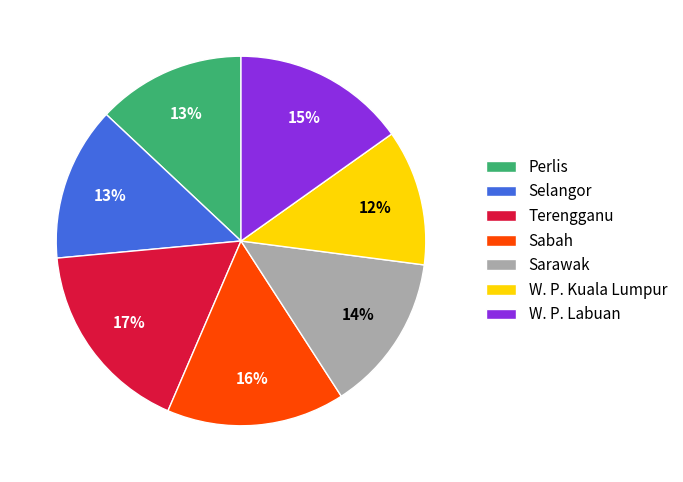

Count the number of slices in the pie.

7